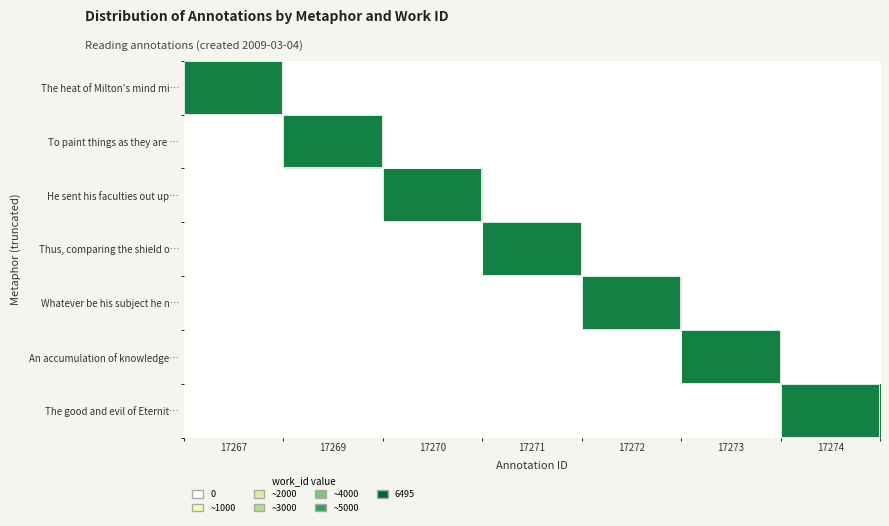

How many series are shown in this chart?

7